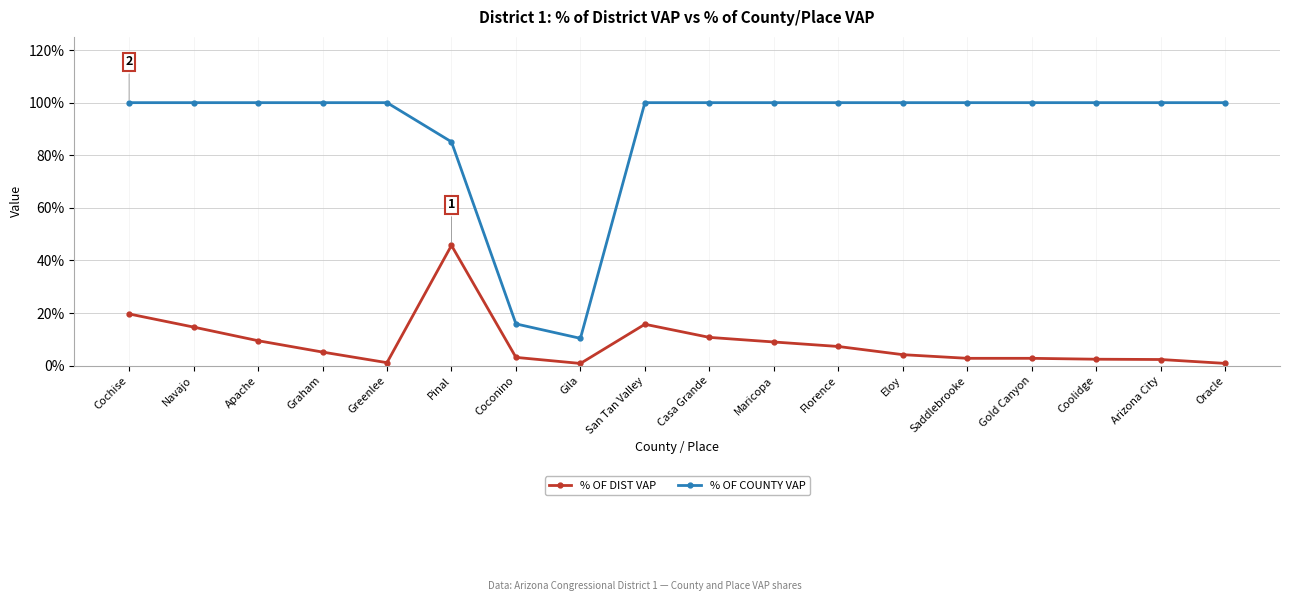

How many interior local valleys does the % OF COUNTY VAP series have?

1